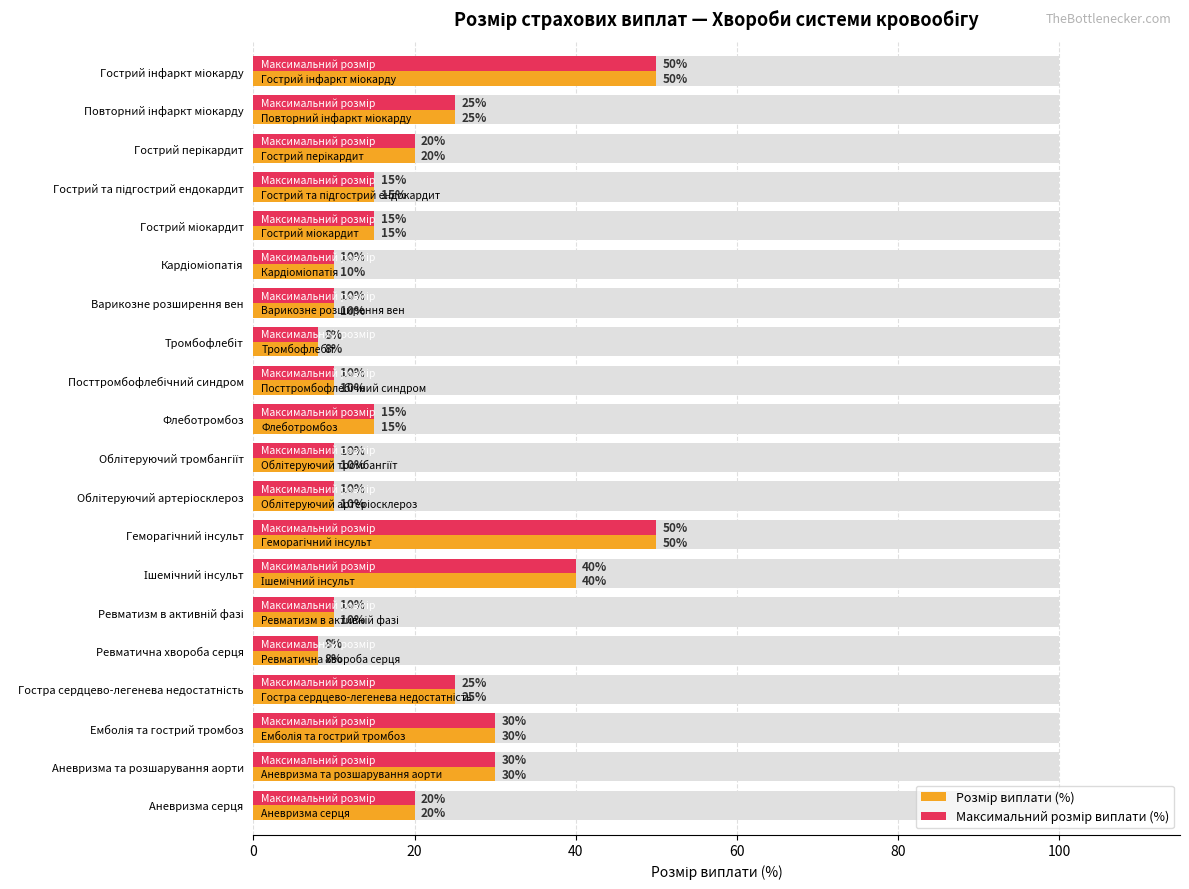

What are all the series names shown in the legend?

Розмір виплати (%), Максимальний розмір виплати (%)